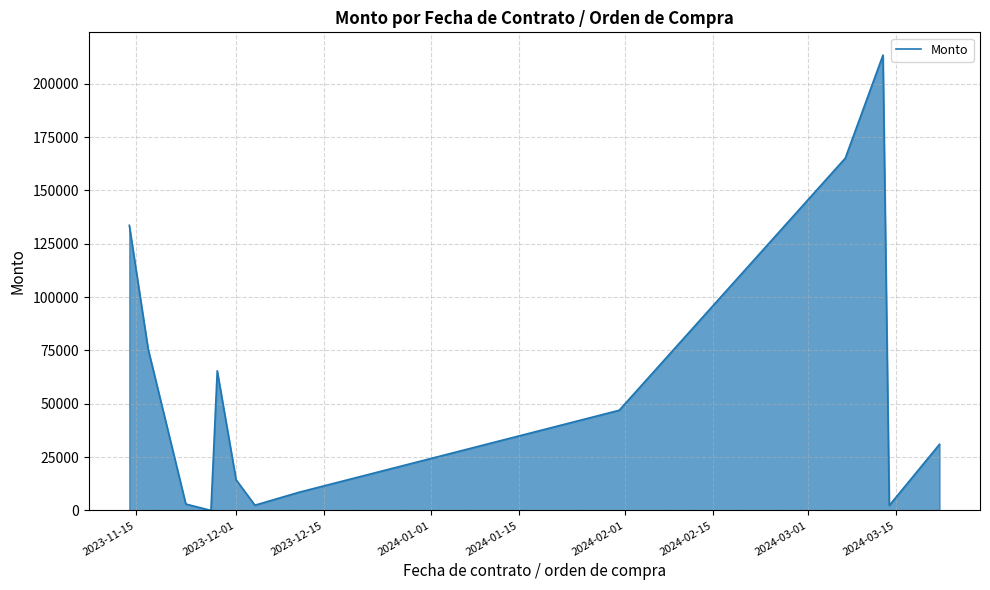

What is the maximum value shown in the chart?

213408.9